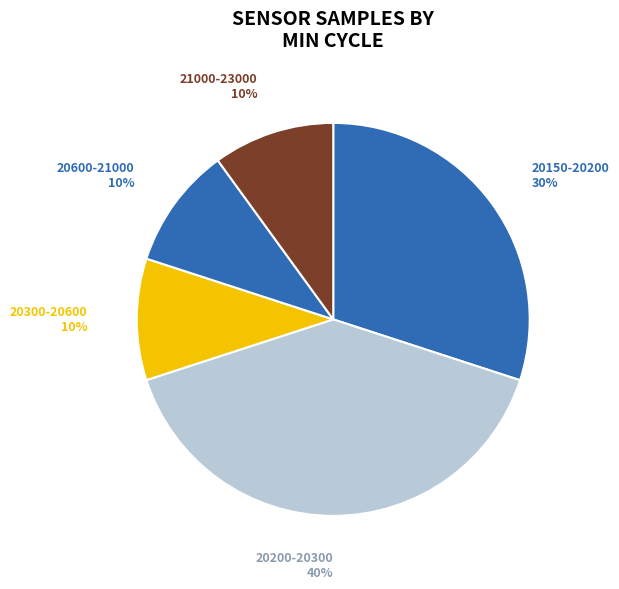

Approximately how many times larger is the value at 20200-20300 compared to 21000-23000?

4.0